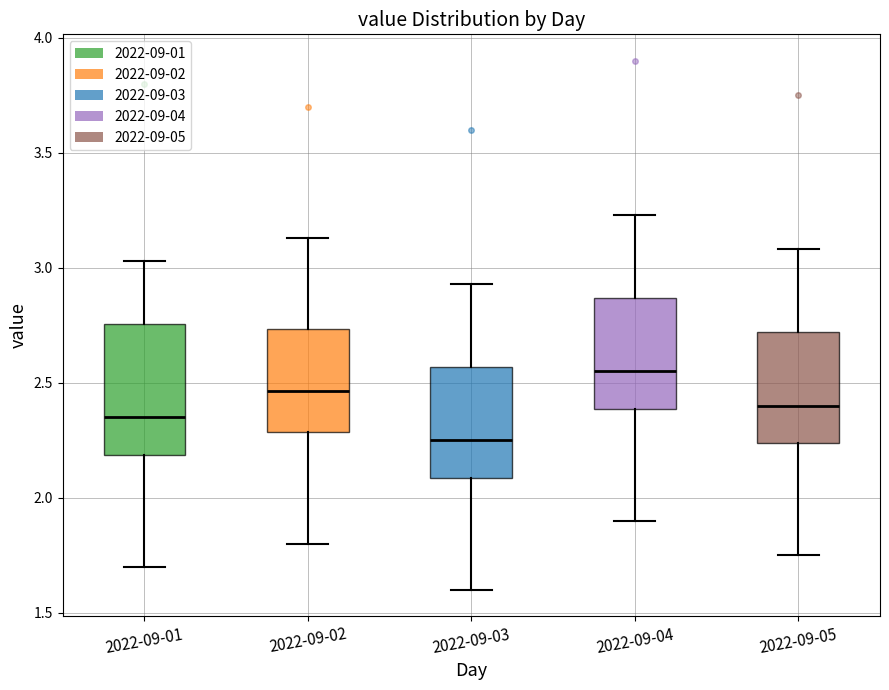

Reading left to right, transcribe this box plot: for each box, give where its median line is, the range the box spans, and where its two whiskers end, as read against the y-axis. The values are not printed on the chart, so give them approximately, as read against the axis.

2022-09-01: median 2.35, box 2.20 to 2.75, whiskers 1.70 to 3.05
2022-09-02: median 2.45, box 2.30 to 2.75, whiskers 1.80 to 3.15
2022-09-03: median 2.25, box 2.10 to 2.55, whiskers 1.60 to 2.95
2022-09-04: median 2.55, box 2.40 to 2.85, whiskers 1.90 to 3.25
2022-09-05: median 2.40, box 2.25 to 2.70, whiskers 1.75 to 3.10